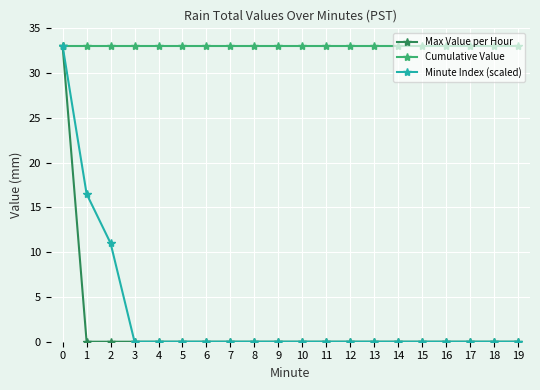

True or false: Minute Index (scaled) has a value of 19.0 at 7.

False